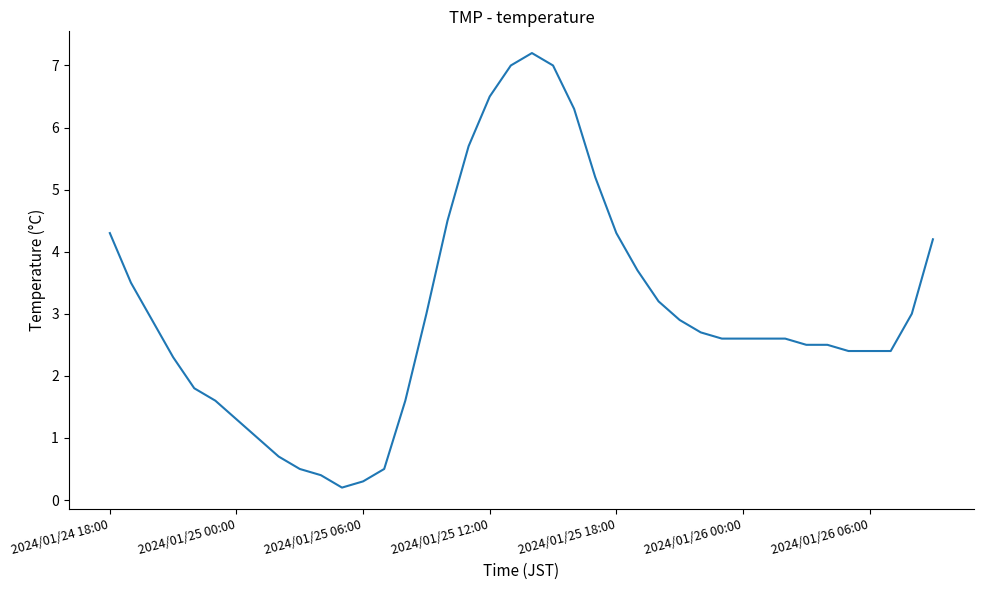

What is the difference between the maximum and minimum values?

7.0